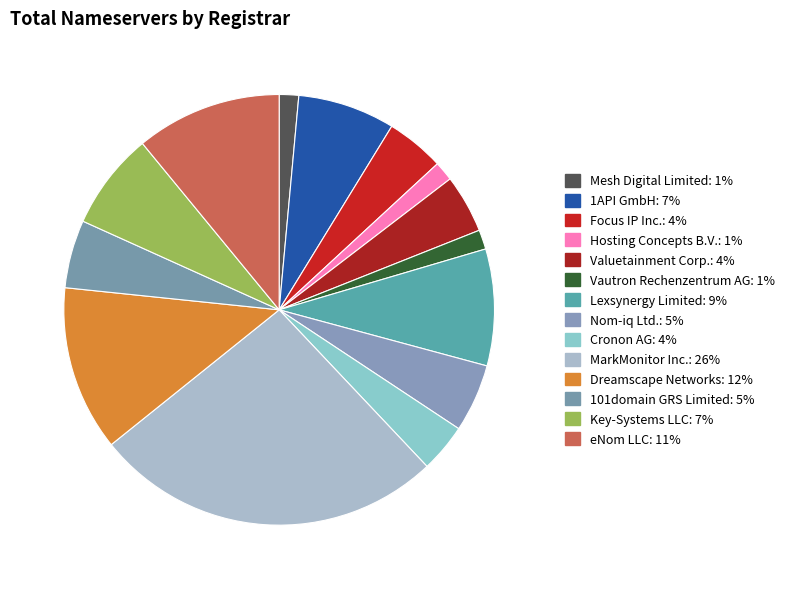

Approximately how many times larger is the value at MarkMonitor Inc. compared to Nom-iq Ltd.?

5.1